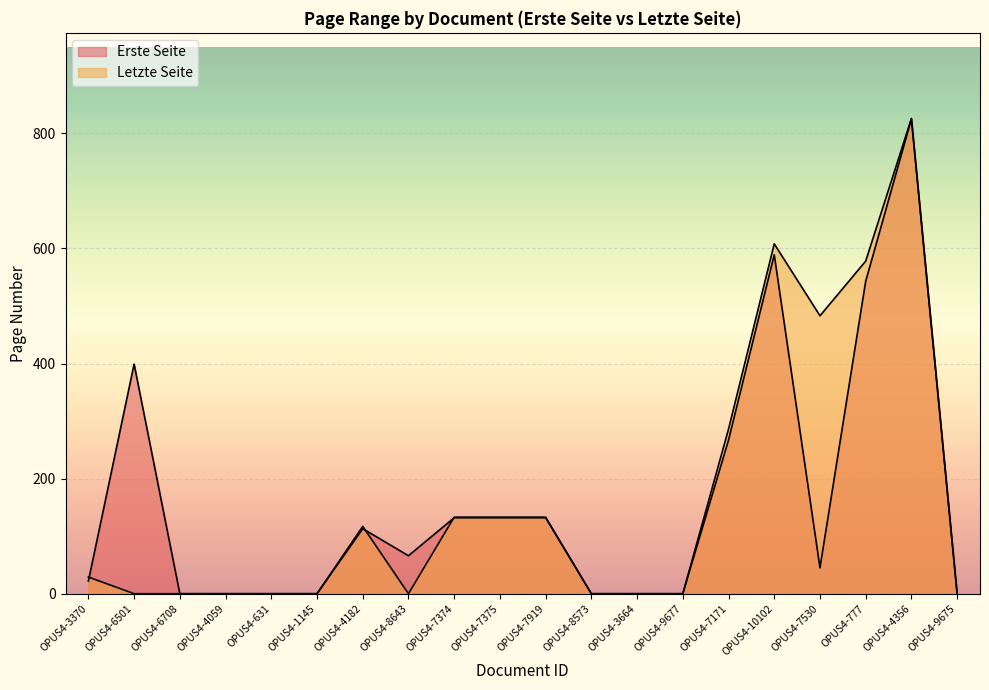

The value of Letzte Seite at OPUS4-1145 is 459. True or false?

False